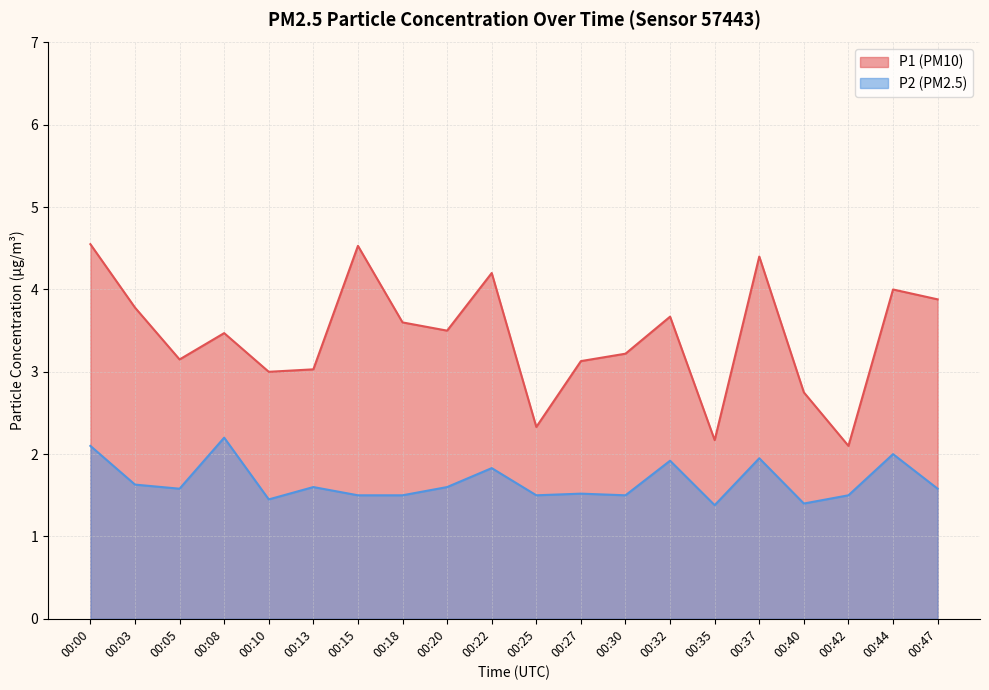

Reading left to right, list all the values displayed in this chart.

P1: 4.5	3.8	3.1	3.5	3.0	3.0	4.5	3.6	3.5	4.2	2.3	3.1	3.2	3.7	2.2	4.4	2.8	2.1	4.0	3.9
P2: 2.1	1.6	1.6	2.2	1.4	1.6	1.5	1.5	1.6	1.8	1.5	1.5	1.5	1.9	1.4	1.9	1.4	1.5	2.0	1.6